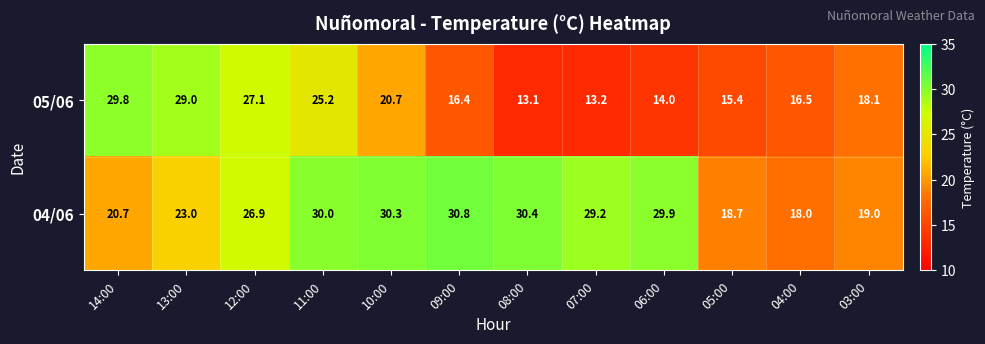

At which label does 05/06 first exceed 18?

14:00